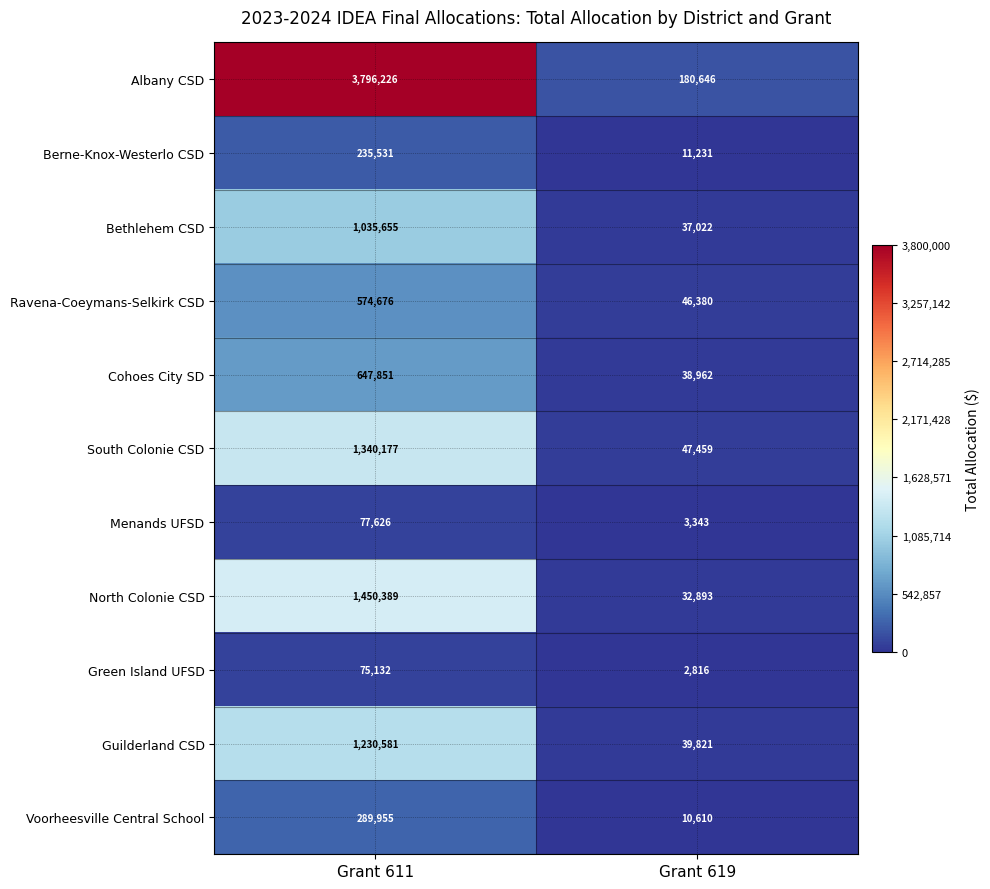

Rank the series by their maximum value, from highest to lowest.

Albany CSD, North Colonie CSD, South Colonie CSD, Guilderland CSD, Bethlehem CSD, Cohoes City SD, Ravena-Coeymans-Selkirk CSD, Voorheesville Central School, Berne-Knox-Westerlo CSD, Menands UFSD, Green Island UFSD